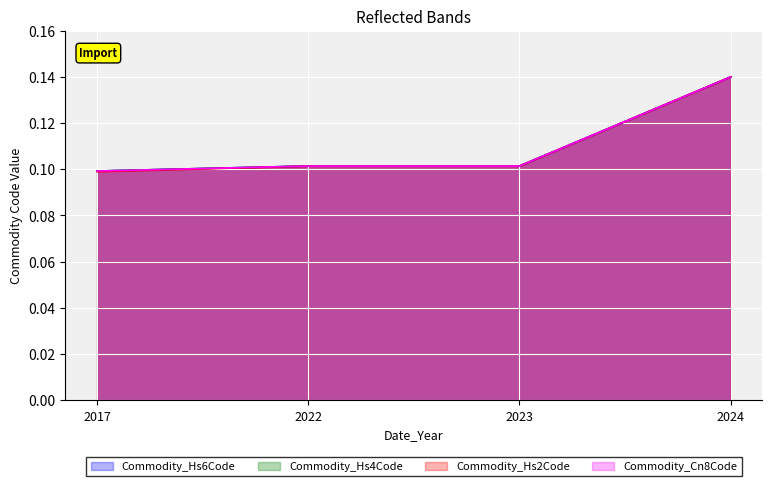

List the series in order of their peak value, lowest first.

Commodity_Hs6Code, Commodity_Hs4Code, Commodity_Hs2Code, Commodity_Cn8Code